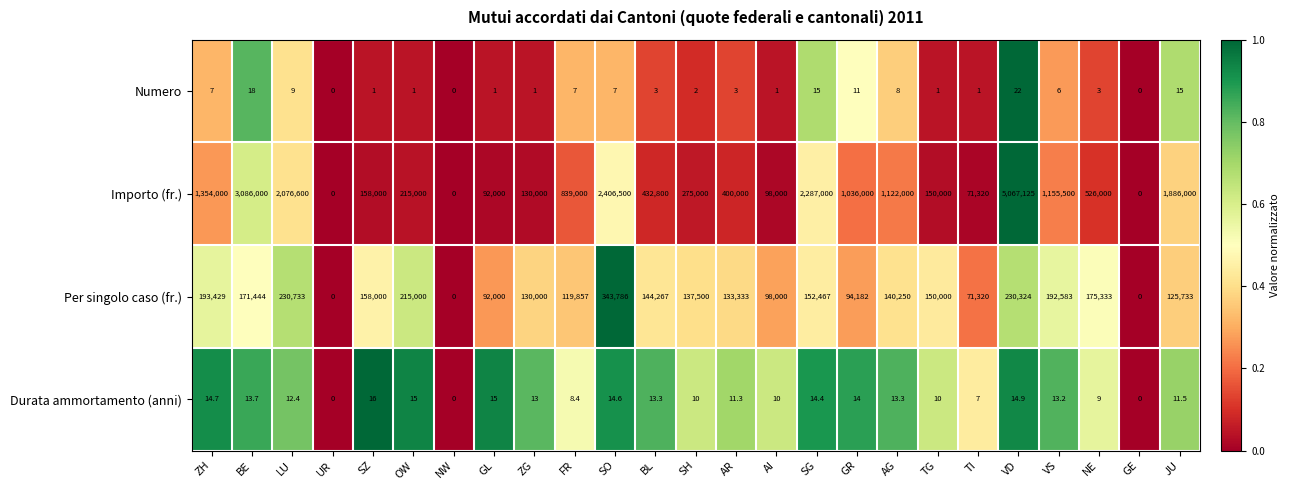

Where does the Numero series first go above 3?

ZH